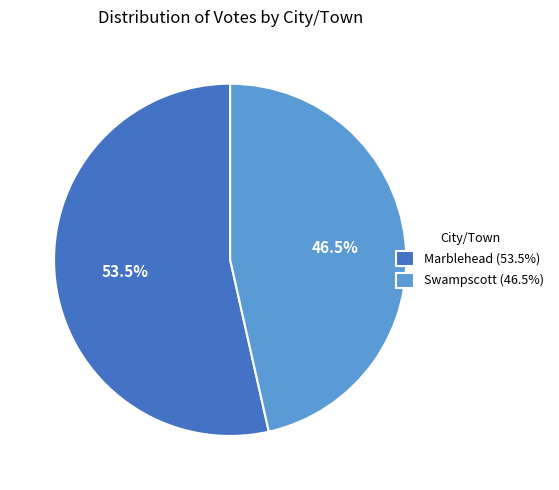

What percentage is NOT represented by Swampscott?

53.5%